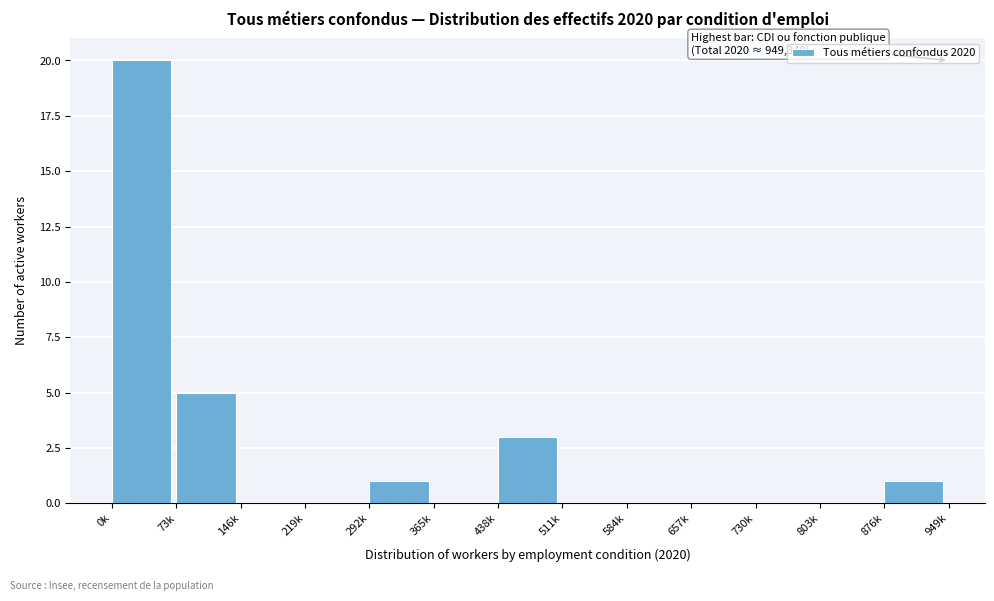

Reading left to right, extract all data points from this chart.

0k=20	73k=5	146k=0	219k=0	292k=1	365k=0	438k=3	511k=0	584k=0	657k=0	730k=0	803k=0	876k=1